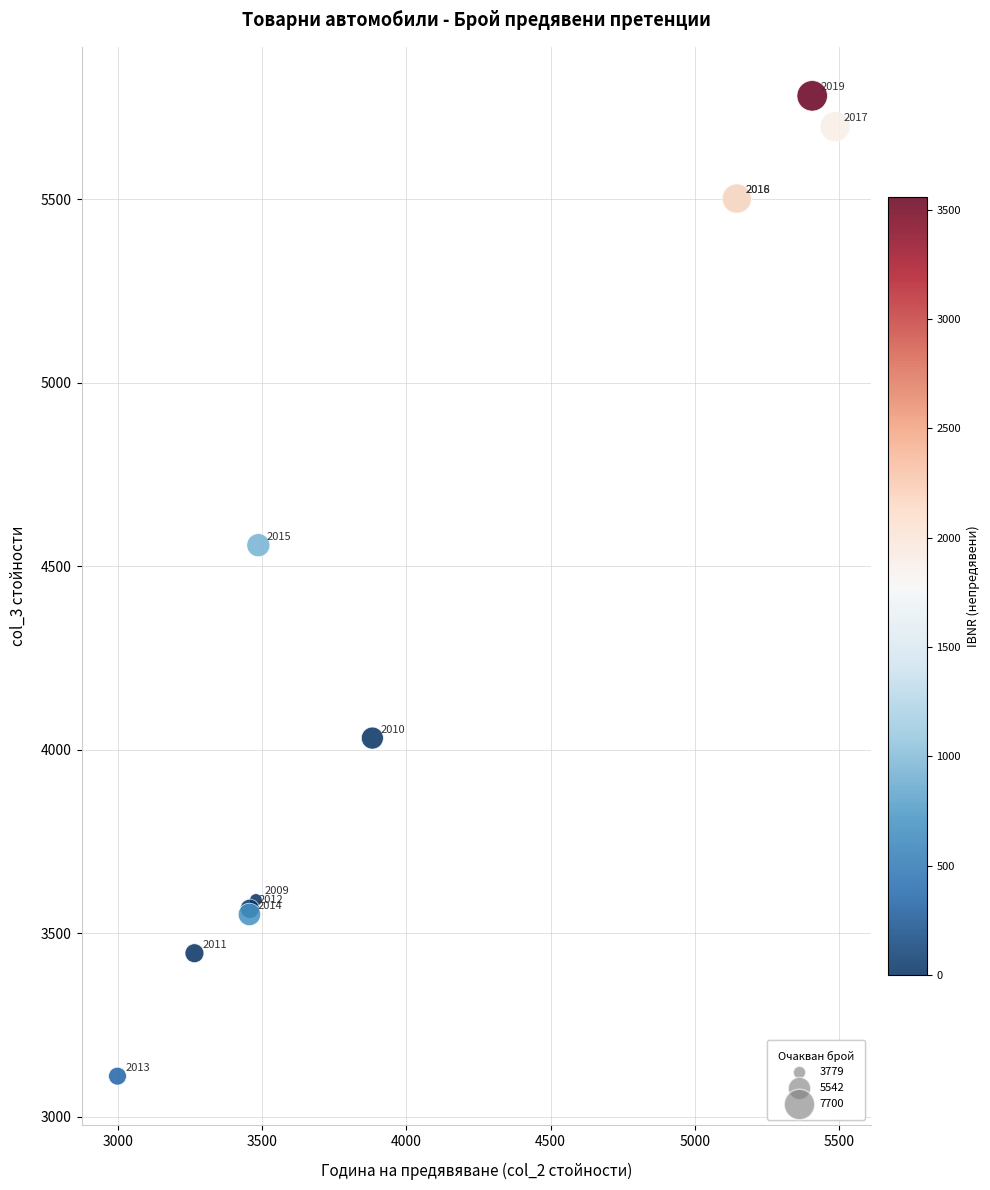

What Y value in the scatter plot is closest to 4445?

4557.1